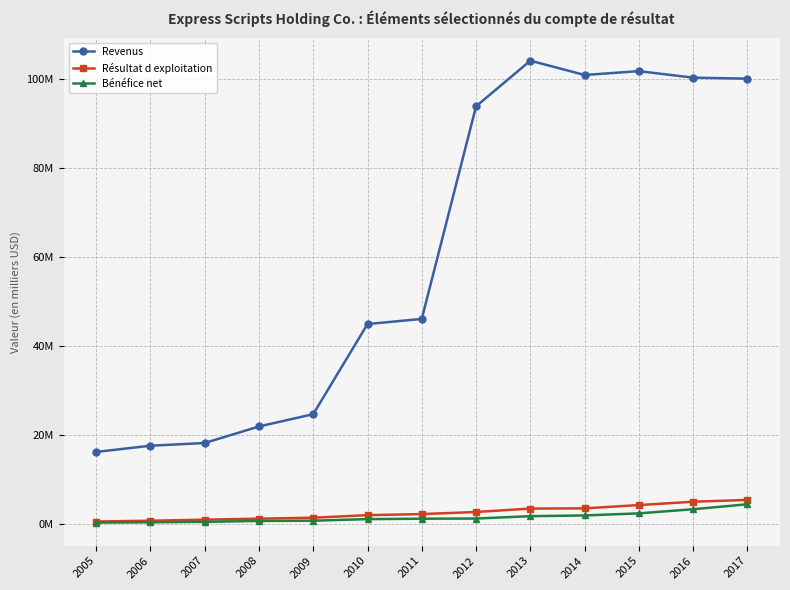

Is this an area chart (filled region under the line)?

No